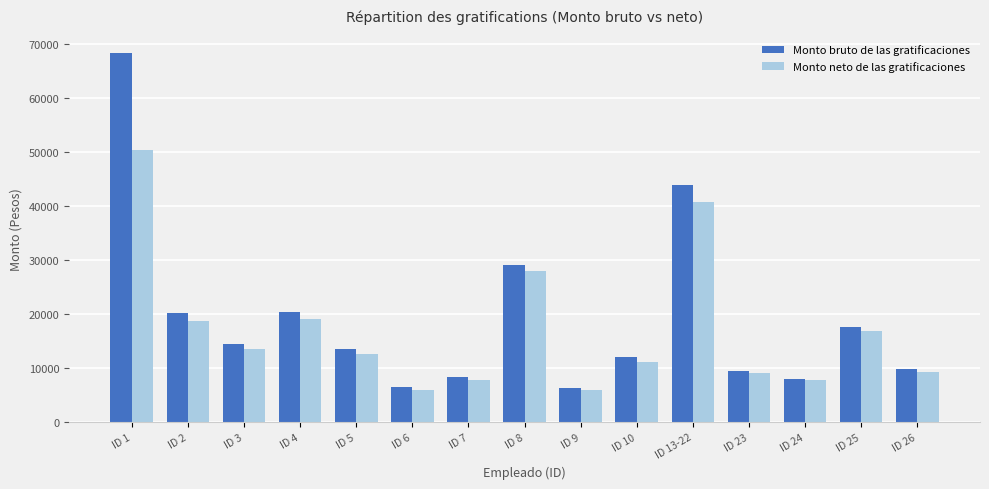

Are the bars grouped side by side (vs. stacked)?

Yes